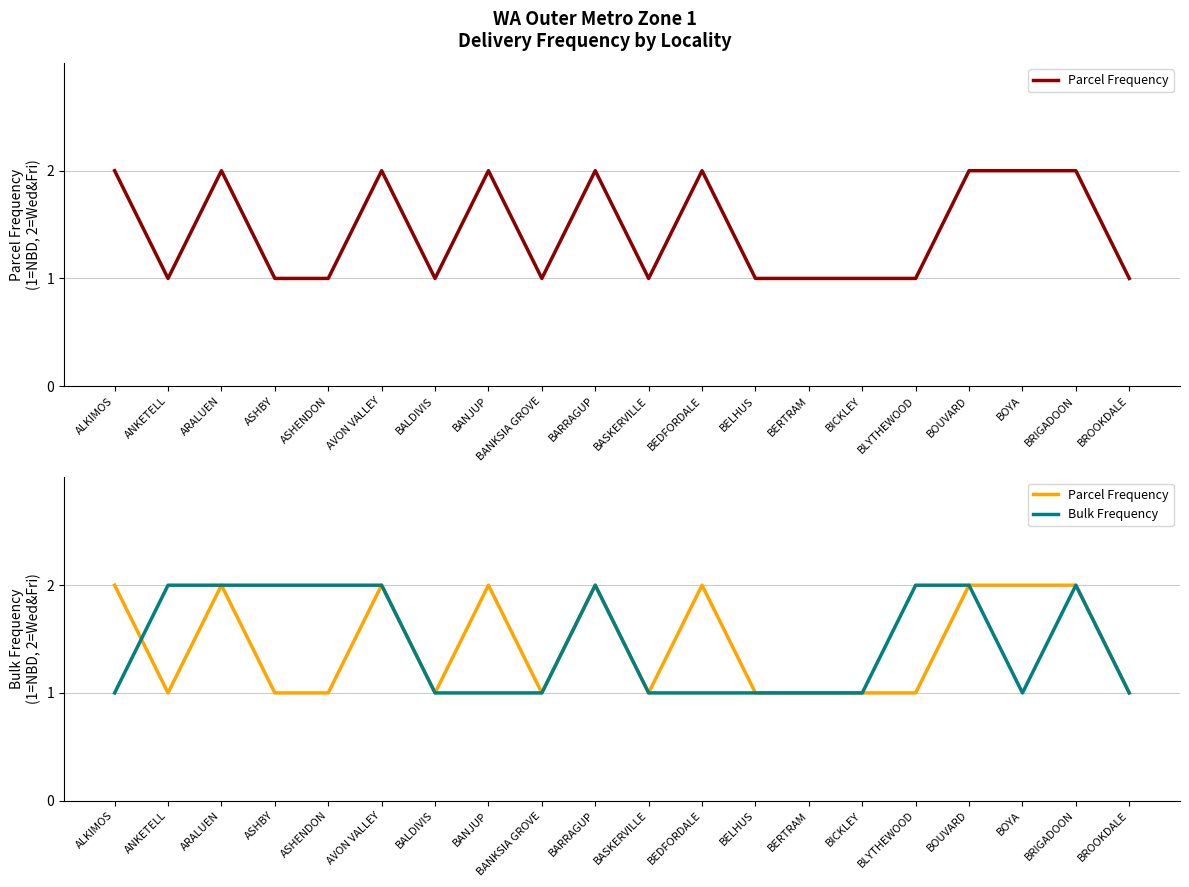

After their last crossing, which series has the higher values: Bulk Frequency or Parcel Frequency?

Bulk Frequency